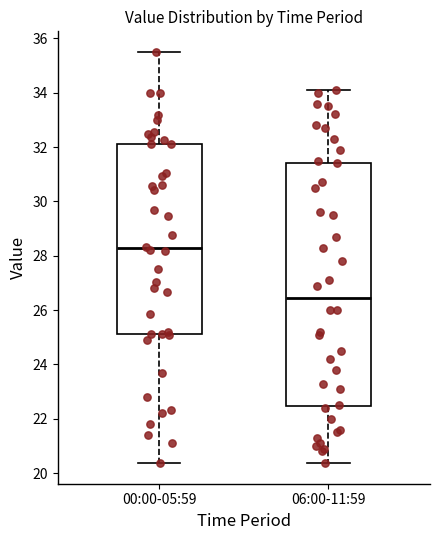

Where does the median line of the box for 00:00-05:59 sit on the y-axis? The values are not printed on the chart, so give them approximately, as read against the axis.

28.2